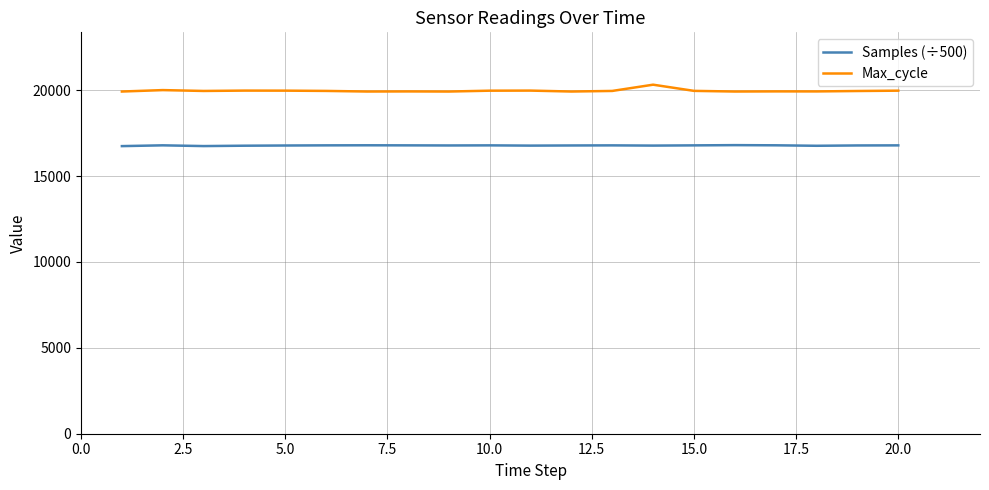

True or false: Max_cycle has more than 0 interior local peaks.

True